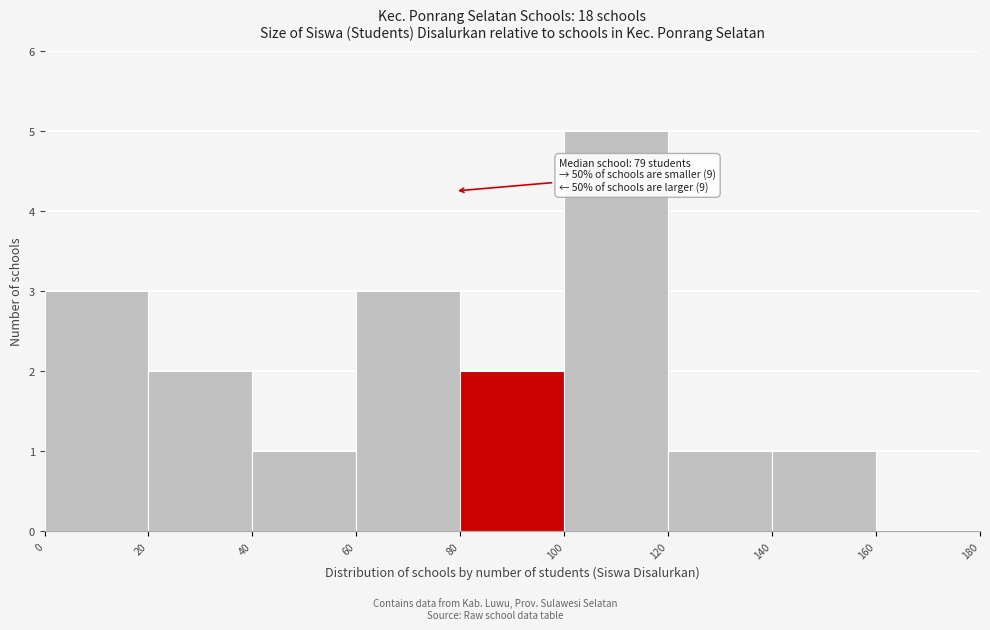

Over which range of the x-axis is the bar tallest?

100 to 120